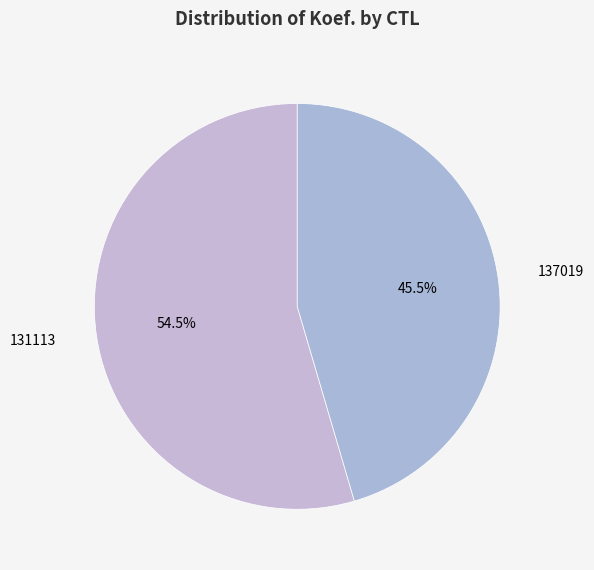

Rank the categories by value from lowest to highest.

137019, 131113